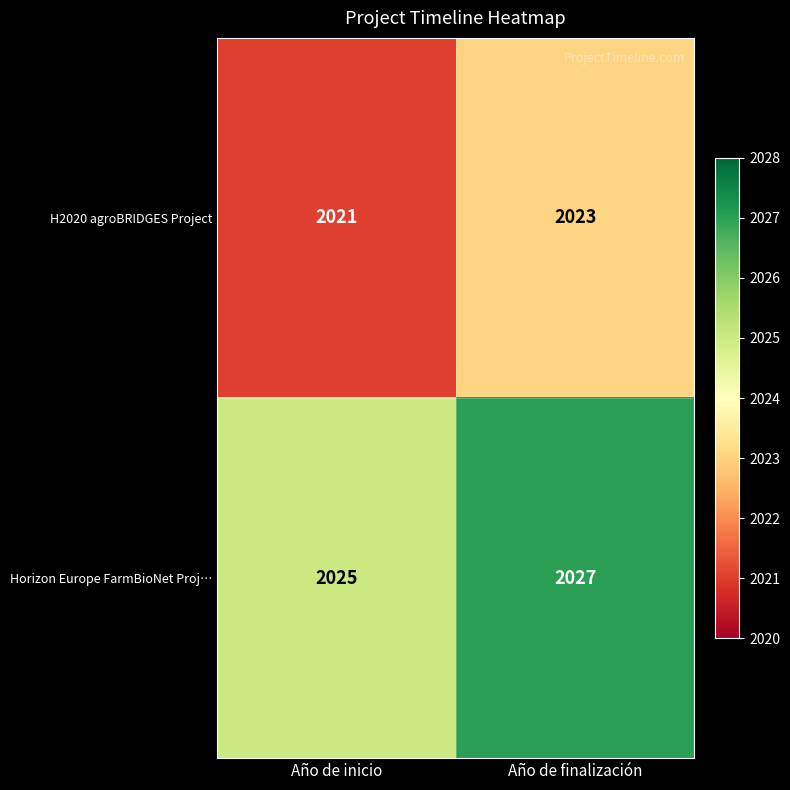

Which category has the lowest value in the H2020 agroBRIDGES Project series?

Año de inicio